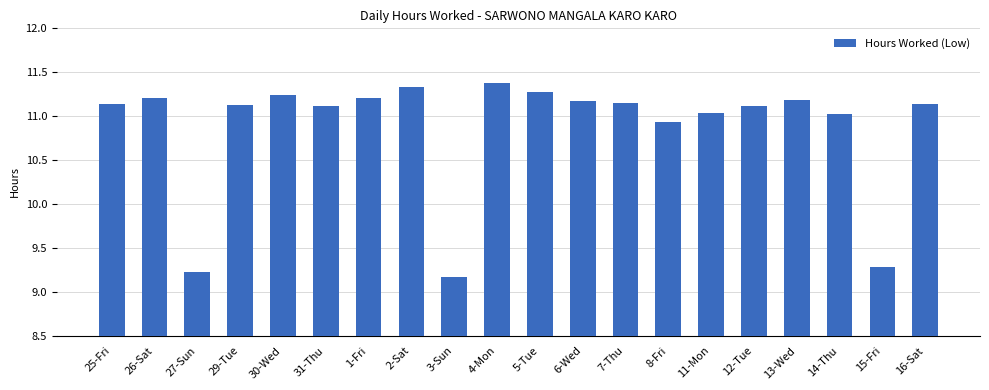

What is the difference between the maximum and minimum values?

2.2